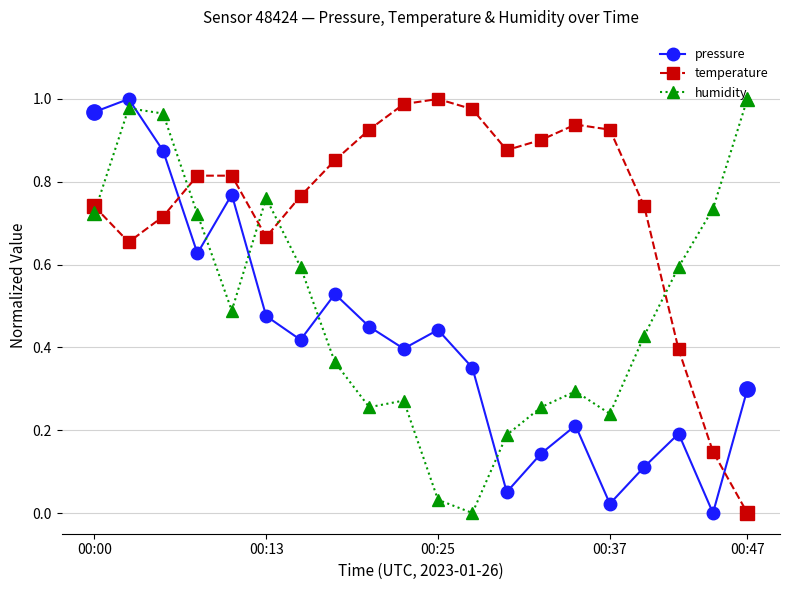

What is the sum of all pressure values?

8.3